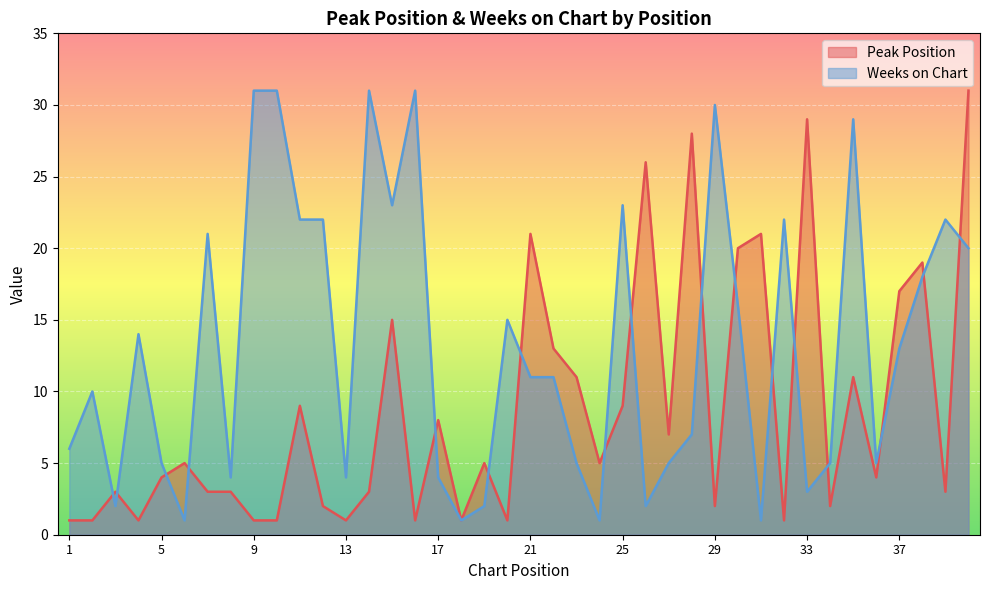

What is the sum of all Peak Position values?

349